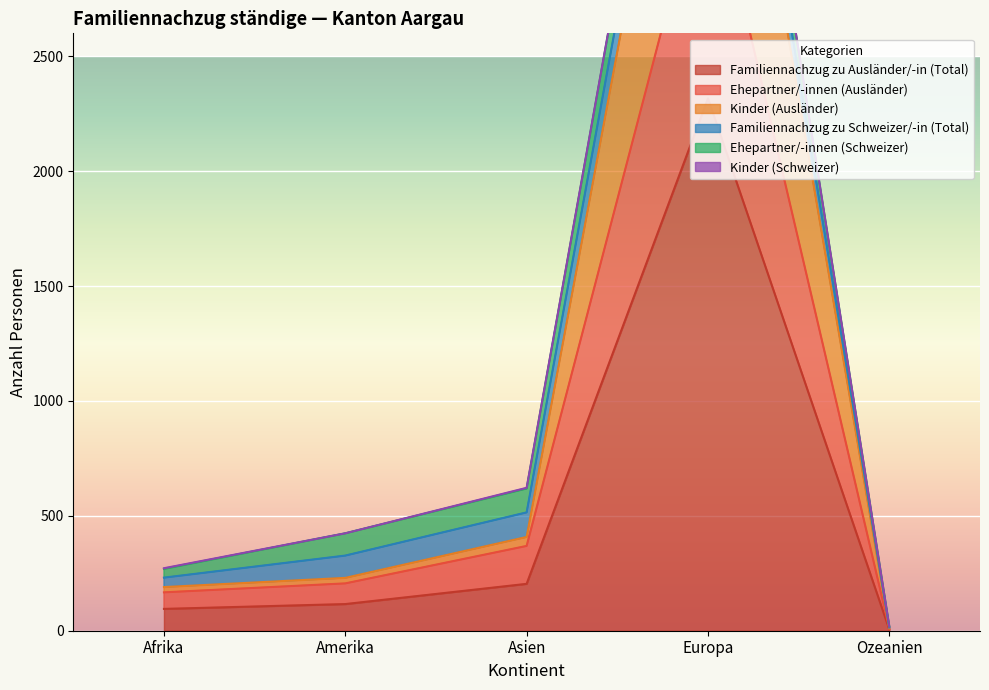

At which label is Familiennachzug zu Ausländer/-in (Total) closest to 1161?

Asien